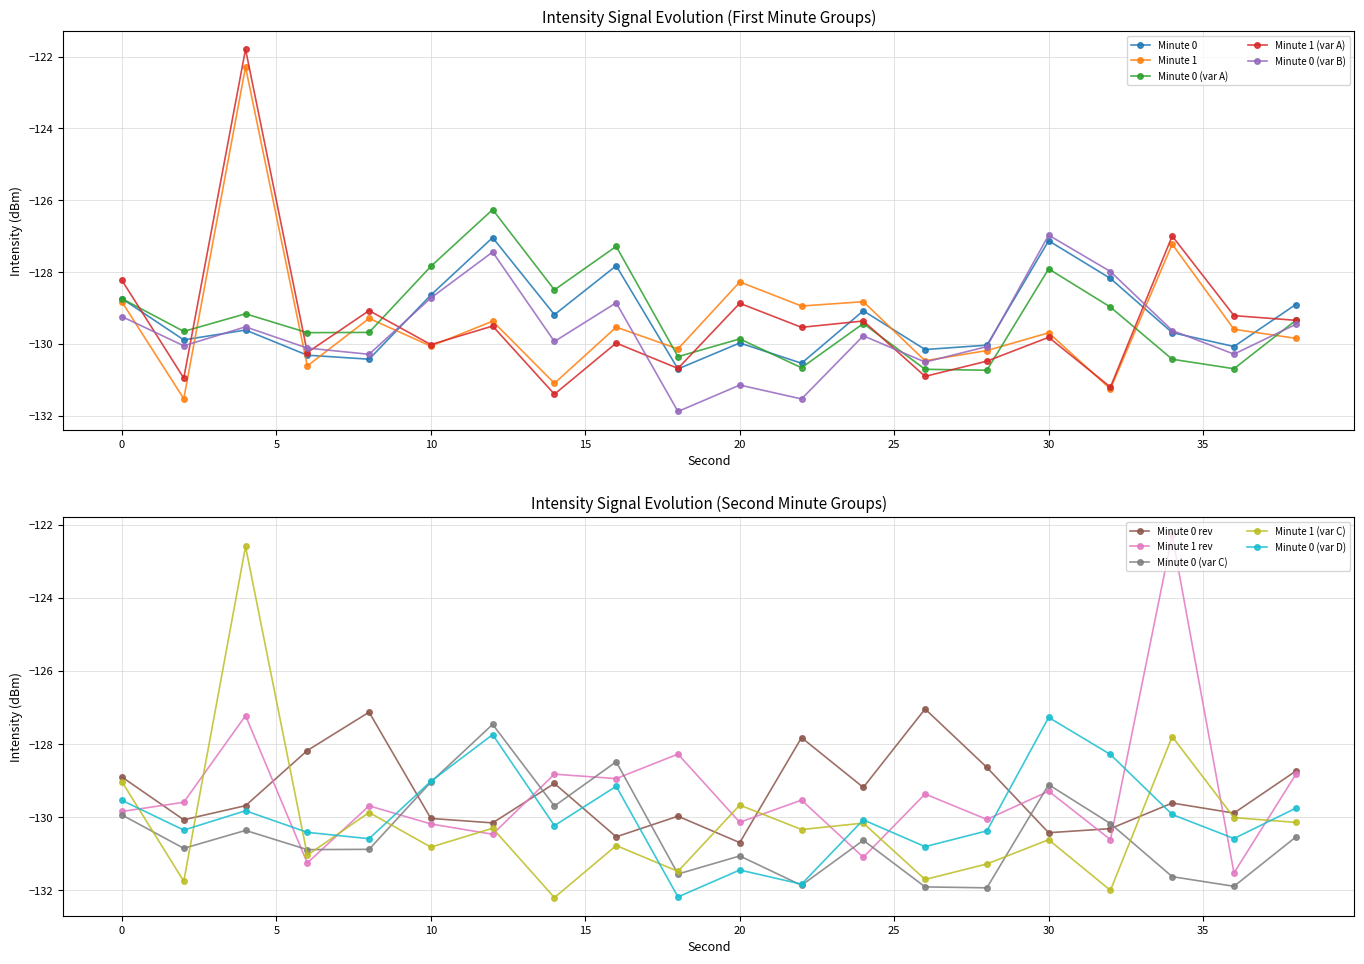

What is the total value across all series at 16?

-645.0